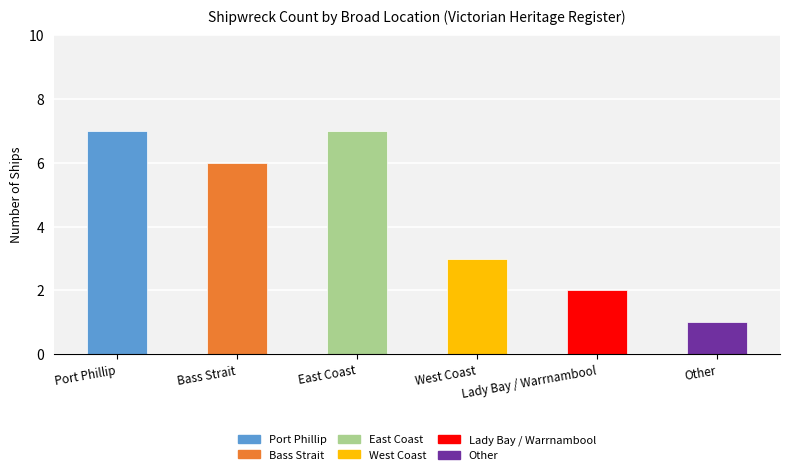

Reading right to left, transcribe all the data shown in this chart.

1	2	3	7	6	7